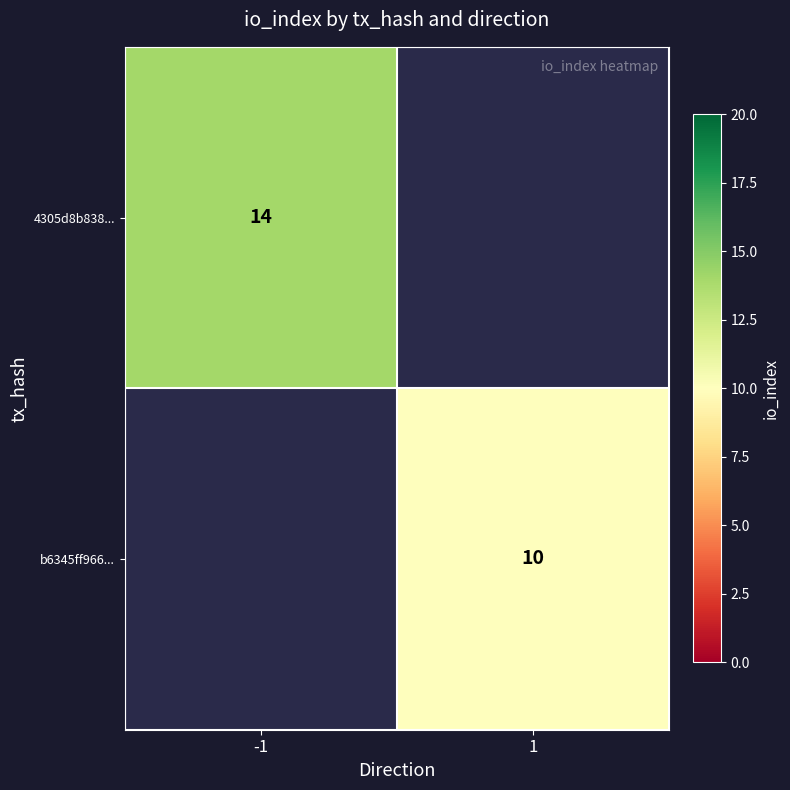

Count the number of data series in this chart.

2